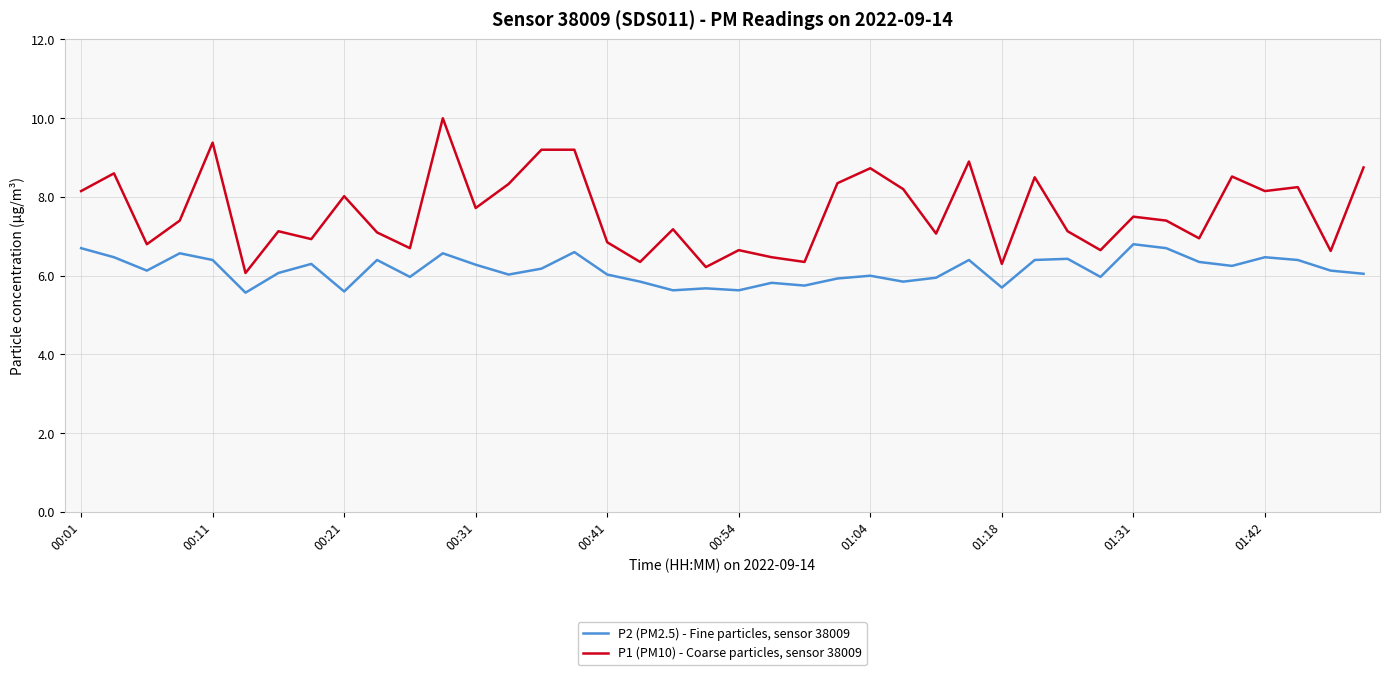

How many lines are shown in the chart?

2